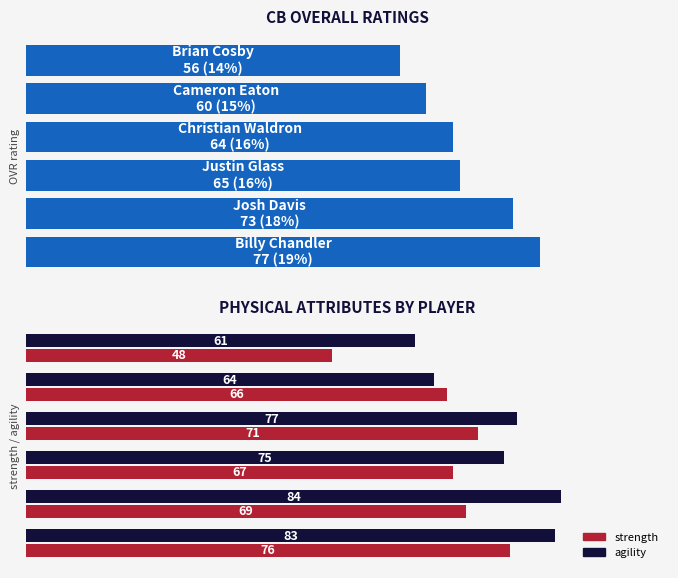

Rank the series by their maximum value, from highest to lowest.

agility, ovr, strength